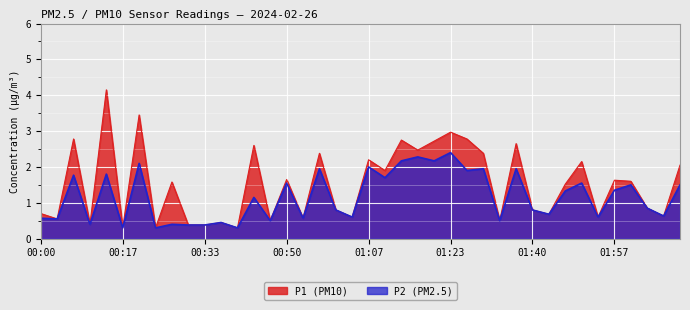

In P2, how many points are lower than both neighbors (excluding endpoints)?

15